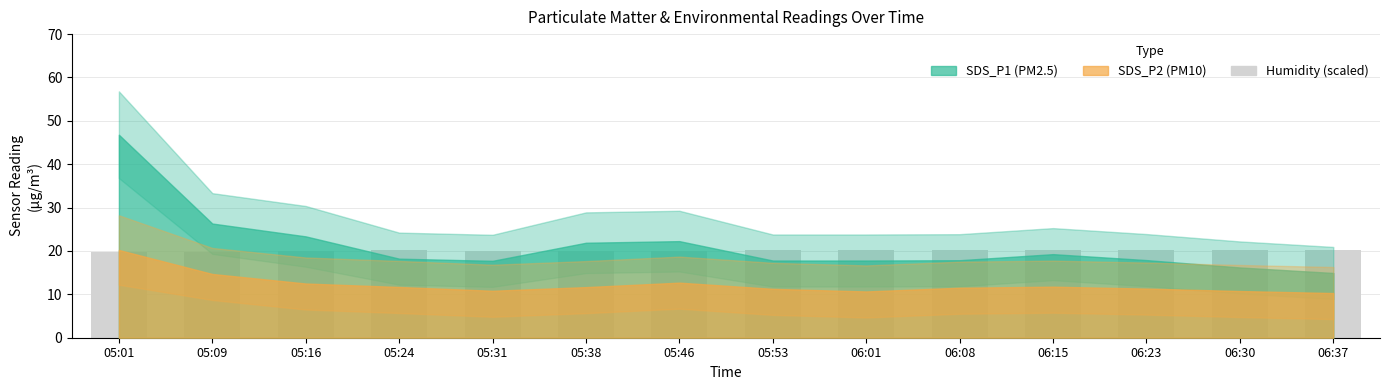

What position from the left is 06:23?

12